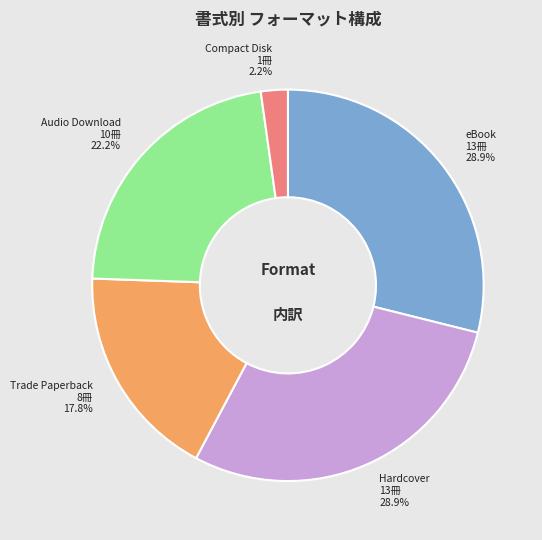

The eBook slice represents 29% of the pie. True or false?

True